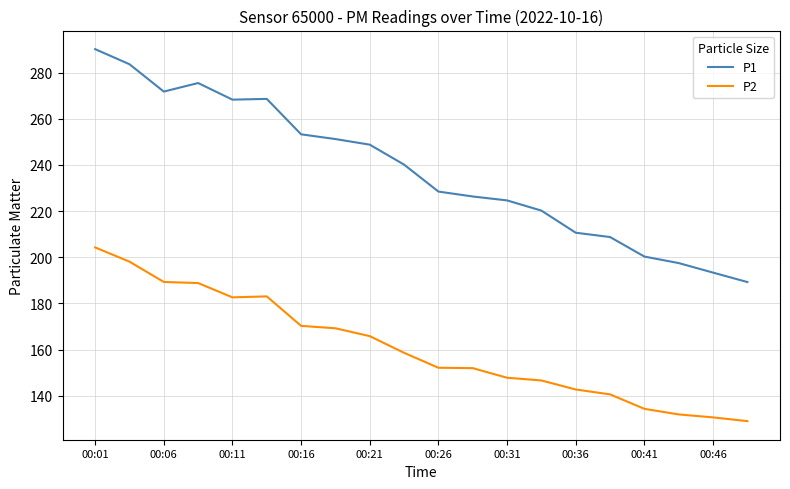

List the series in order of their peak value, highest first.

P1, P2